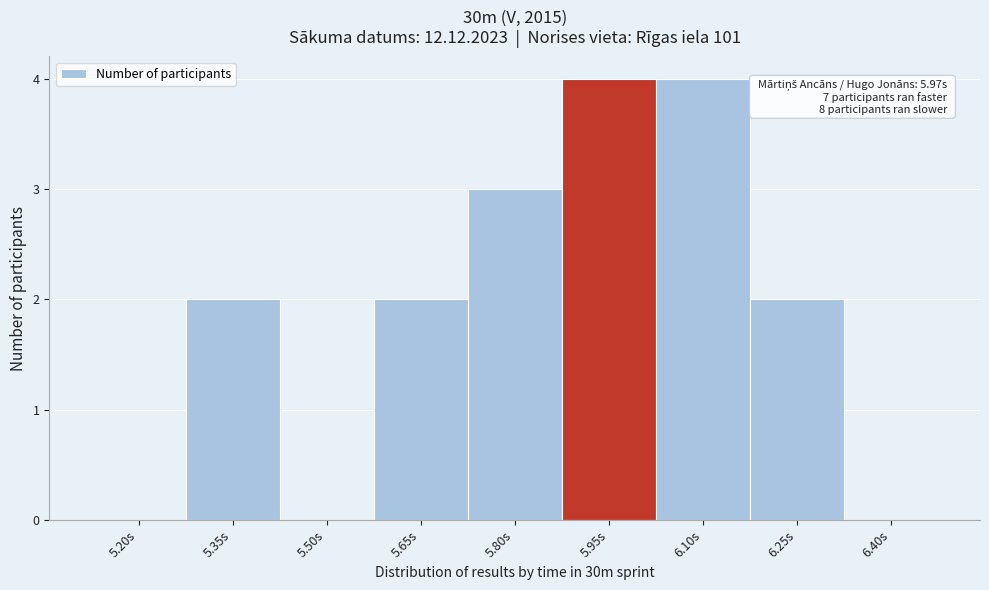

Reading left to right, transcribe all the data shown in this chart.

5.20s=0	5.35s=2	5.50s=0	5.65s=2	5.80s=3	5.95s=4	6.10s=4	6.25s=2	6.40s=0